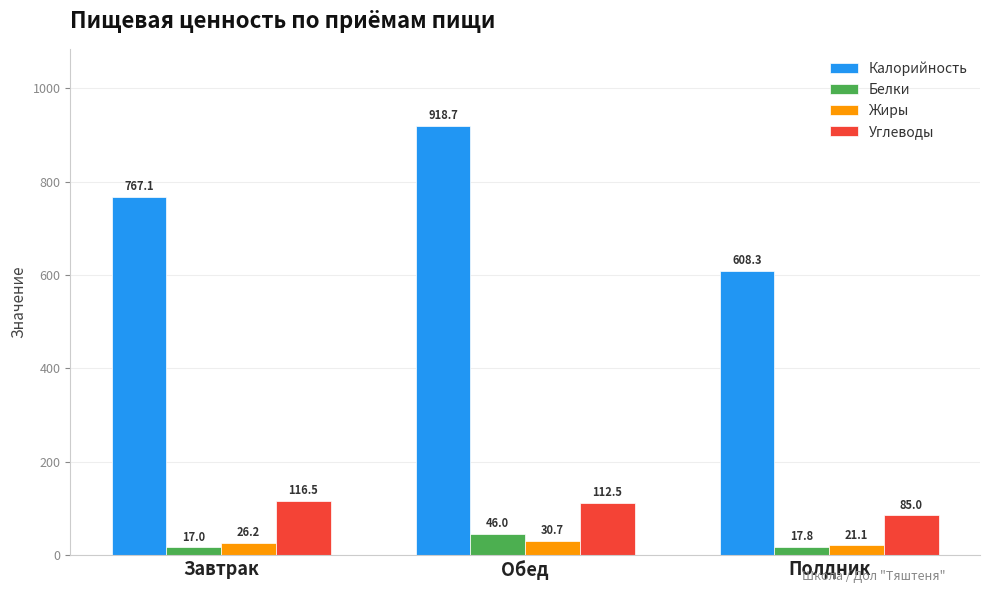

Reading left to right, list all the values displayed in this chart.

Калорийность: 767.1	918.7	608.3
Белки: 17.0	46.0	17.8
Жиры: 26.2	30.7	21.1
Углеводы: 116.5	112.5	85.0